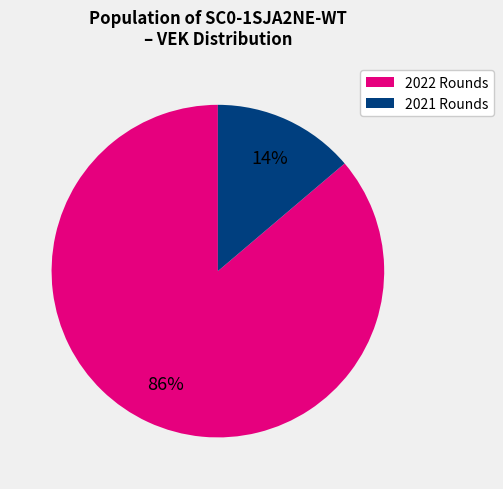

True or false: 2022 Rounds accounts for 94% of the total.

False